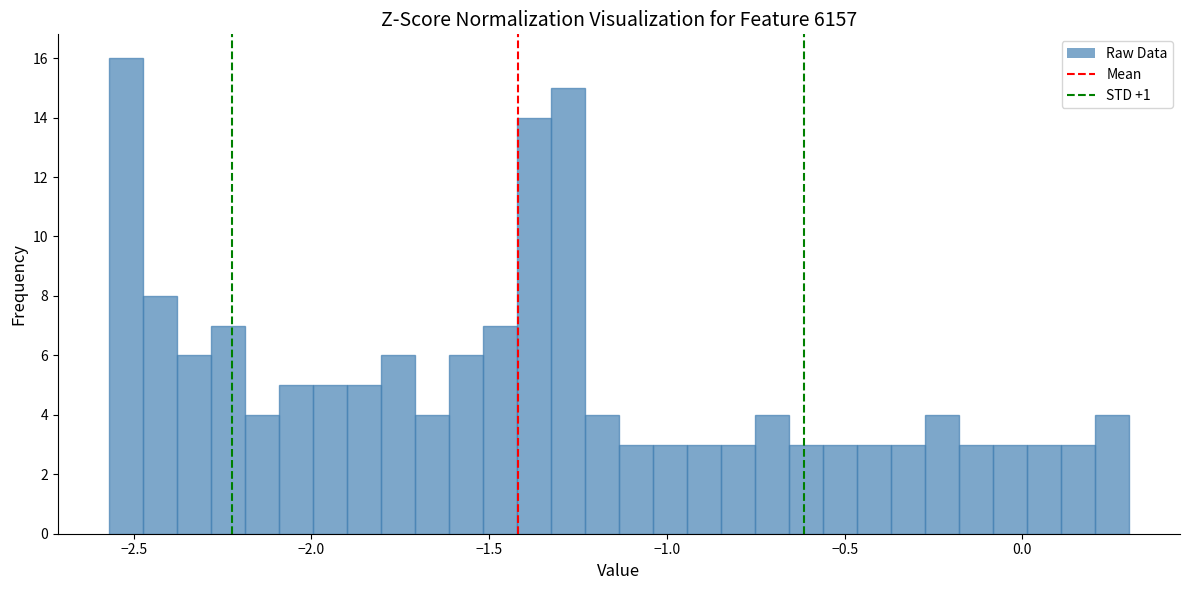

Around what value on the x-axis is the tallest bar? Give the approximate position of its centre, as read against the axis.

-2.50